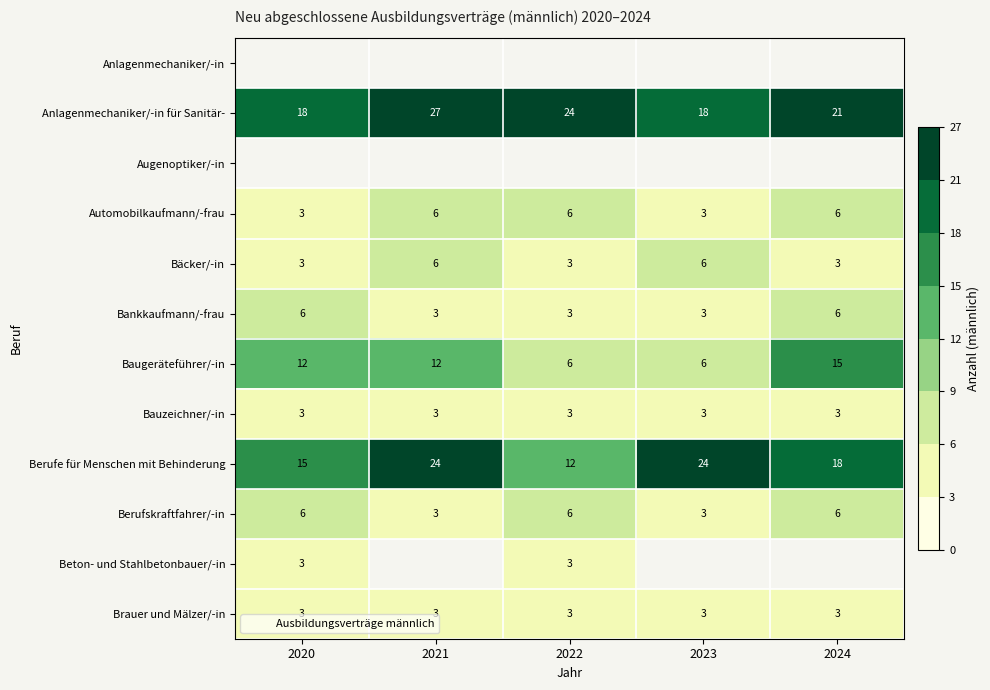

What is the minimum value shown in the chart?

3.0